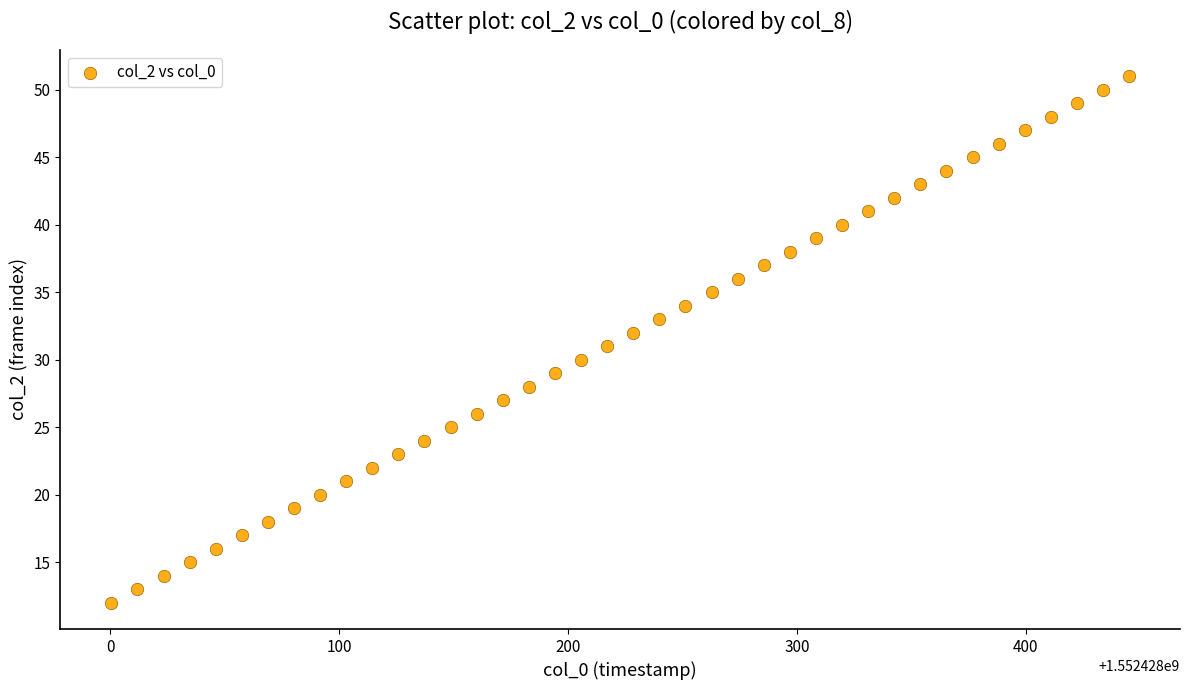

What is the range of Y values (max minus min)?

39